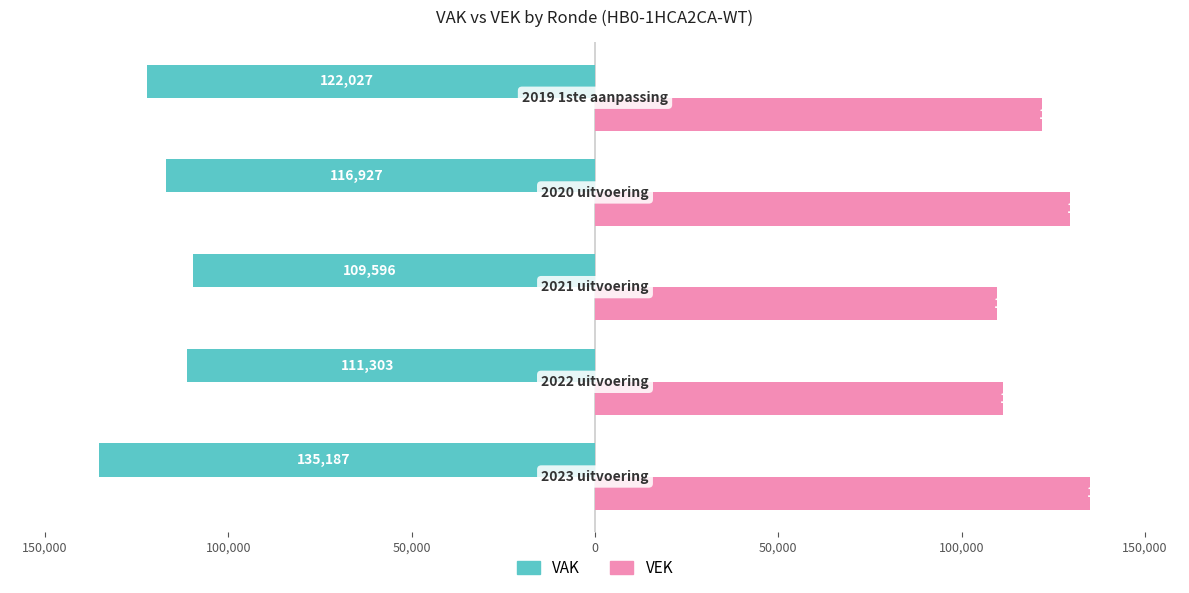

What are all the series names shown in the legend?

VAK, VEK